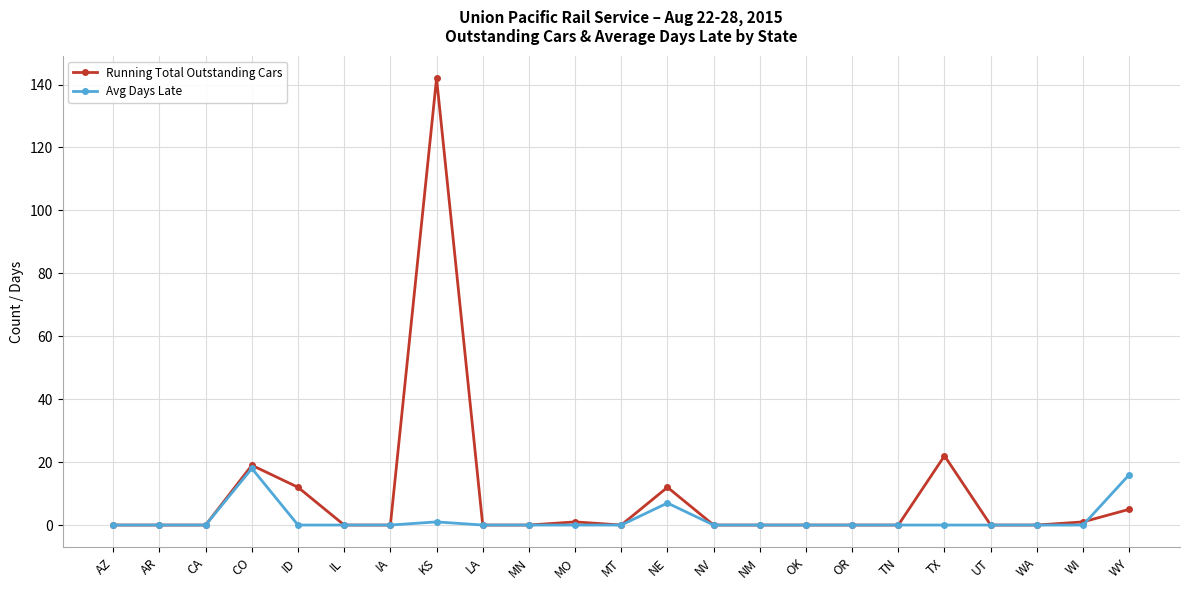

What is the highest value of the Running Total Outstanding Cars series?

142